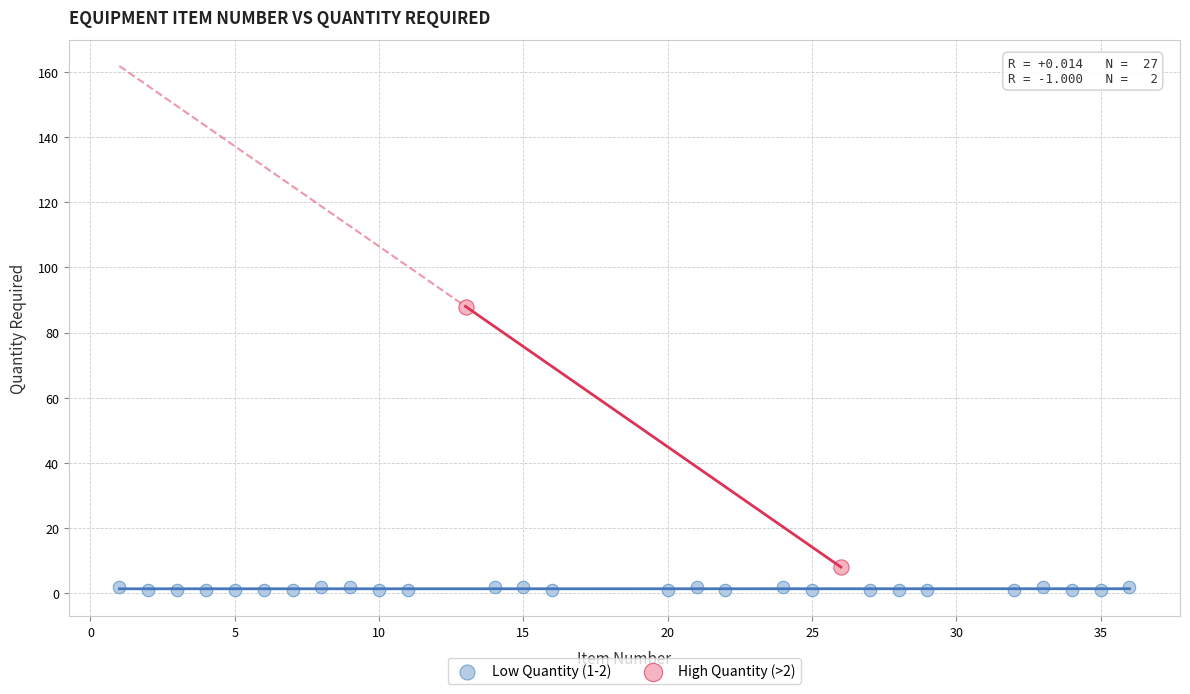

What are all the series names shown in the legend?

Low Quantity (1-2), High Quantity (>2)